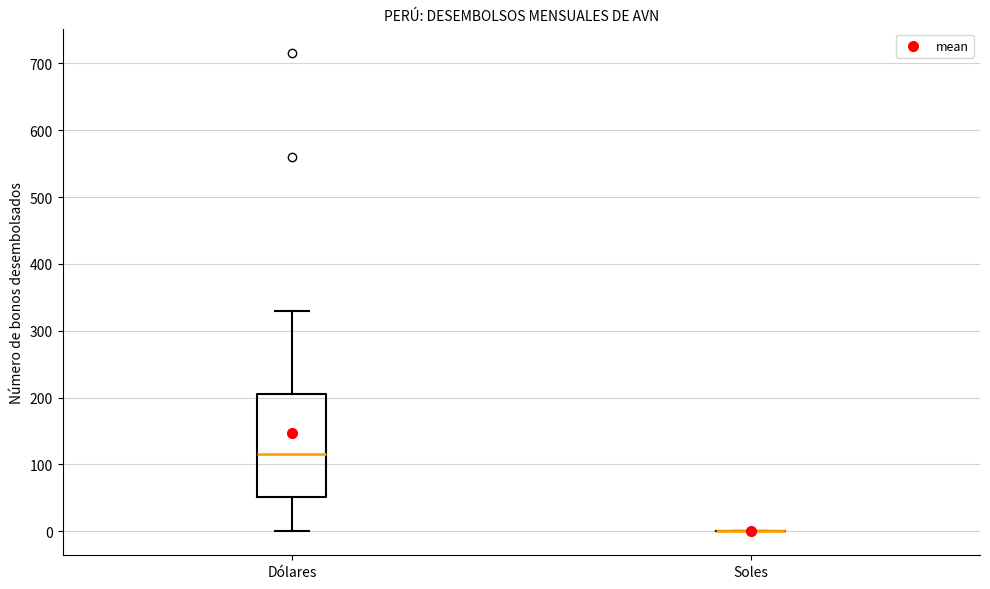

Reading left to right, transcribe this box plot: for each box, give where its median line is, the range the box spans, and where its two whiskers end, as read against the y-axis. The values are not printed on the chart, so give them approximately, as read against the axis.

Dólares: median 120, box 50 to 210, whiskers 0 to 330
Soles: box collapsed to a line at 0, whiskers 0 to 0